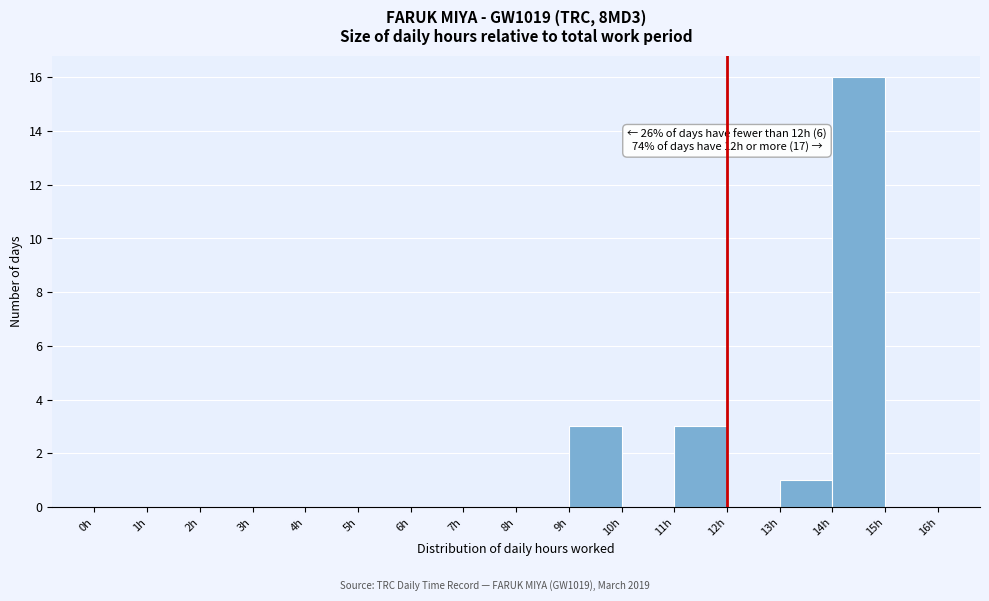

Over which range of the x-axis is the bar tallest?

14 to 15